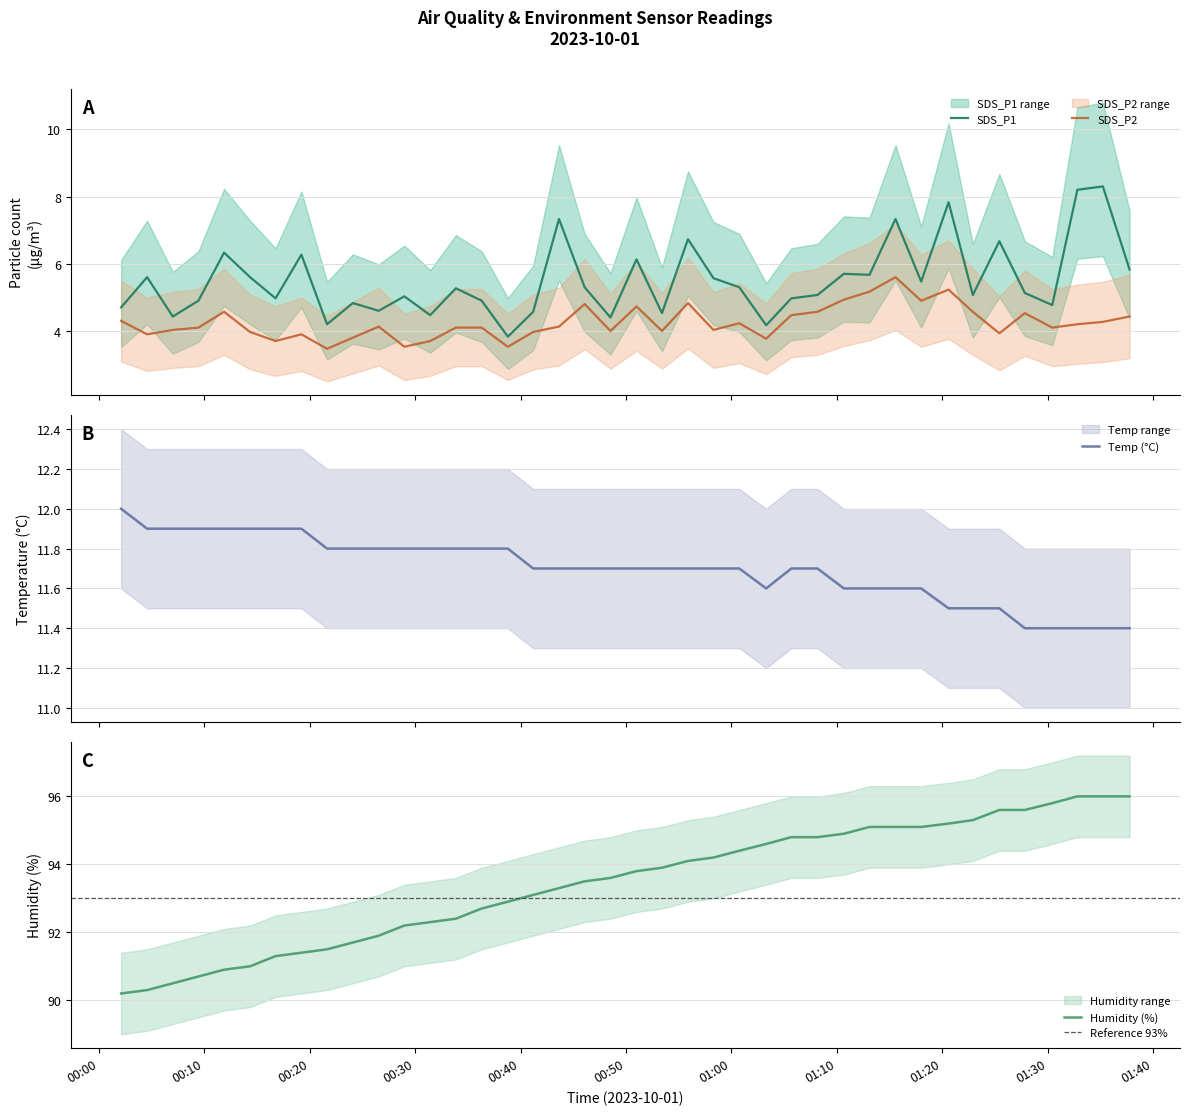

True or false: SDS_P1 and SDS_P2 intersect in this chart.

False